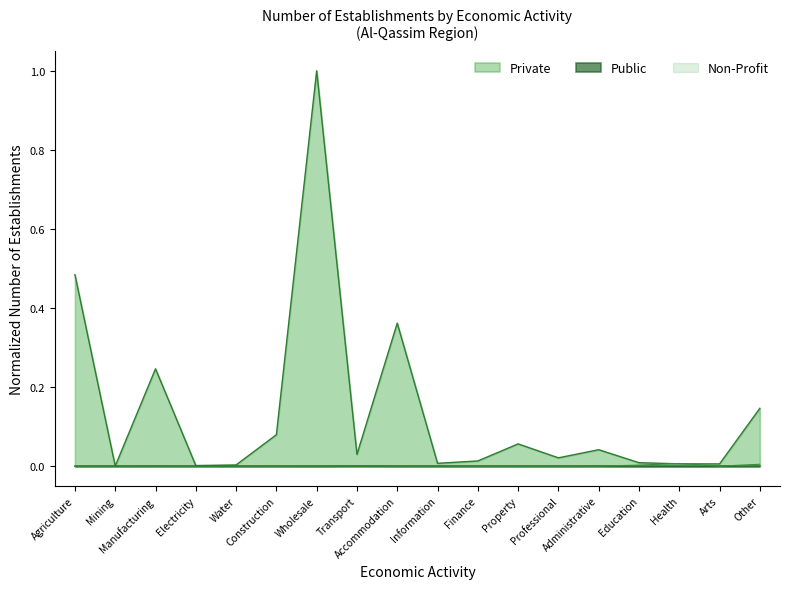

List the series in order of their peak value, lowest first.

Public, Non-Profit, Private